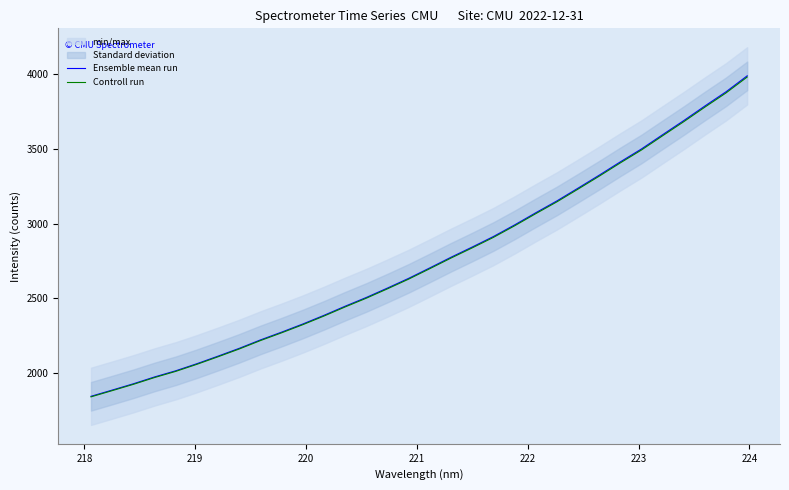

What is the maximum value for Controll run?

3982.8